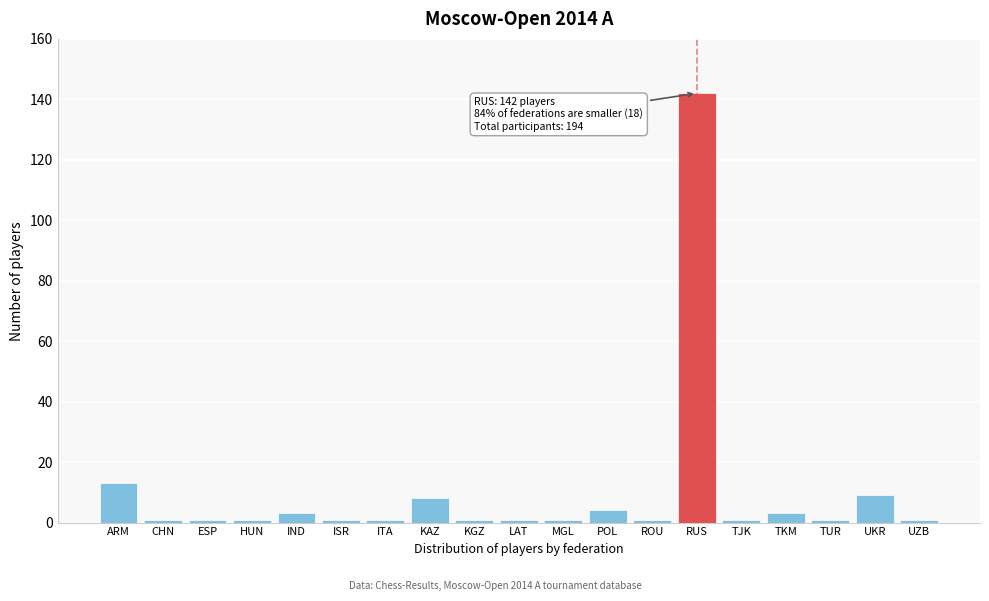

Reading right to left, transcribe all the data shown in this chart.

1	9	1	3	1	142	1	4	1	1	1	8	1	1	3	1	1	1	13